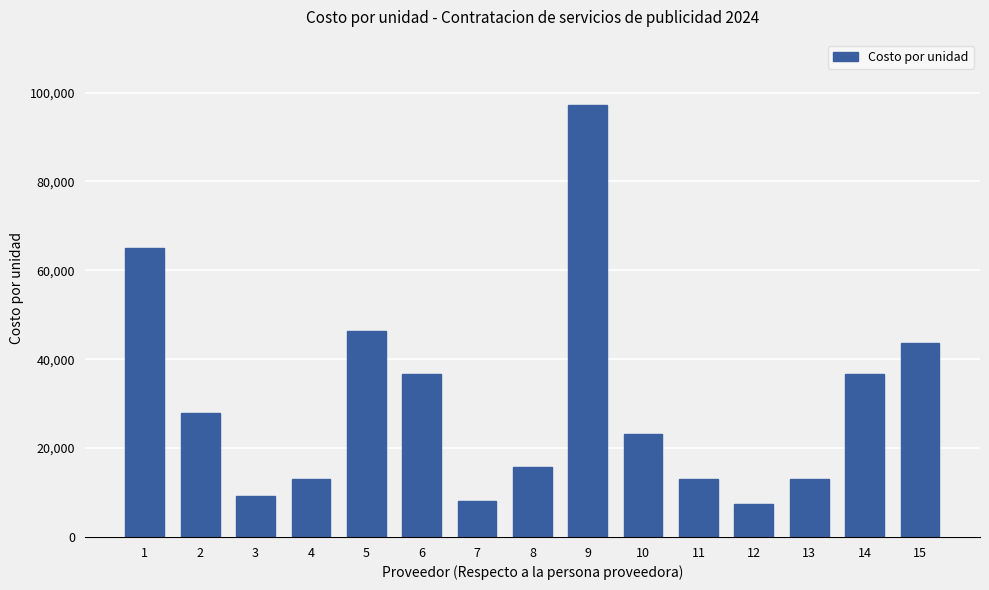

Read the value at 11, to the nearest 50.

13000